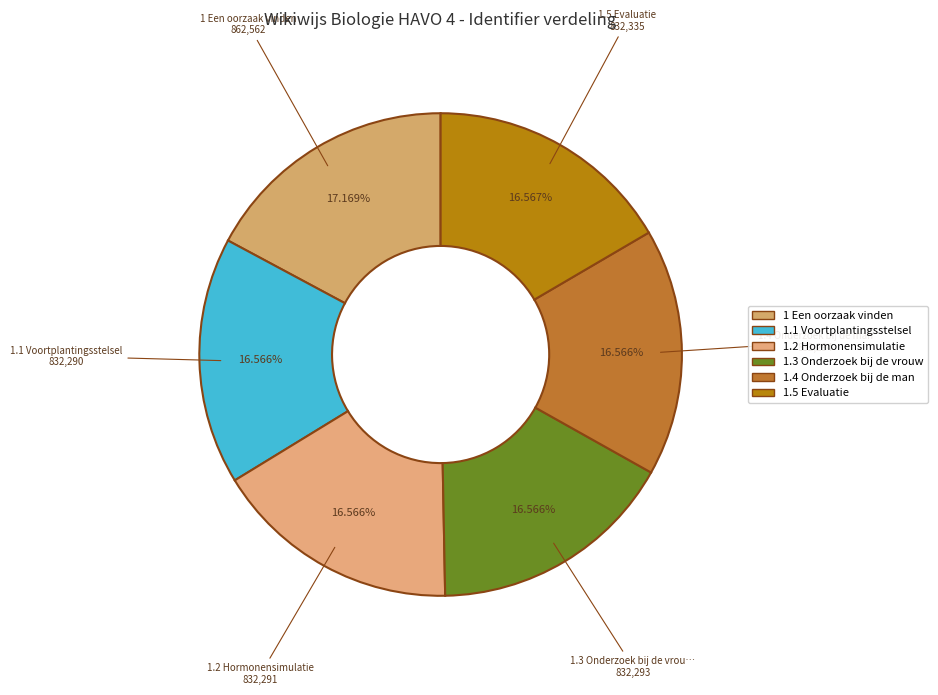

To the nearest percent, what is the difference between the 1.3 Onderzoek bij de vrouw and 1 Een oorzaak vinden slice percentages?

1%